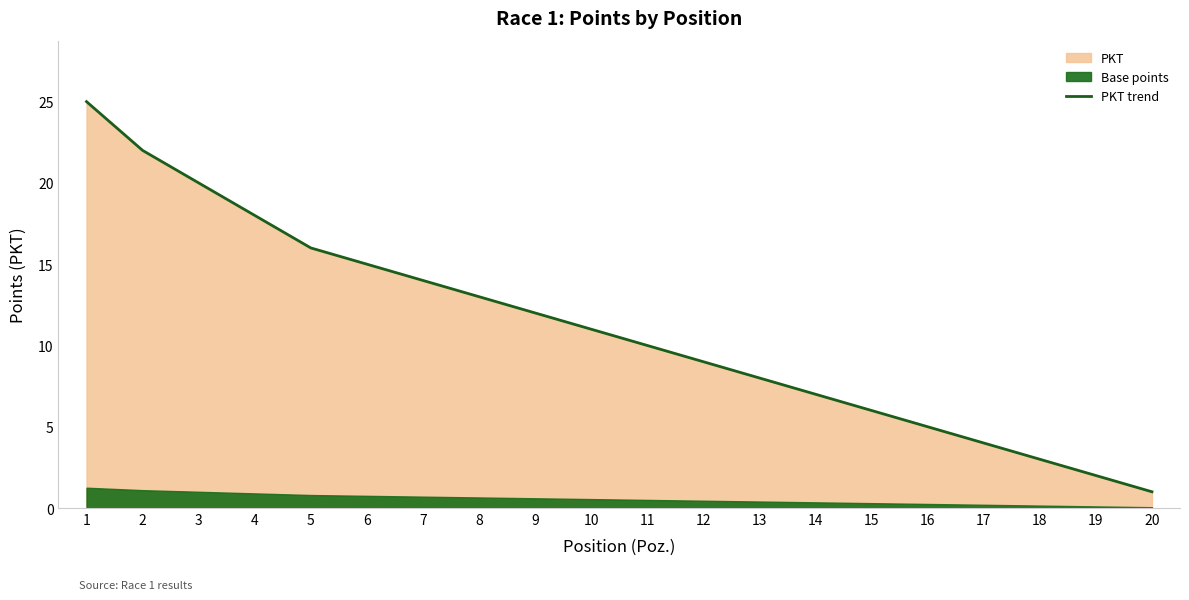

The value at 1 is 25. True or false?

True